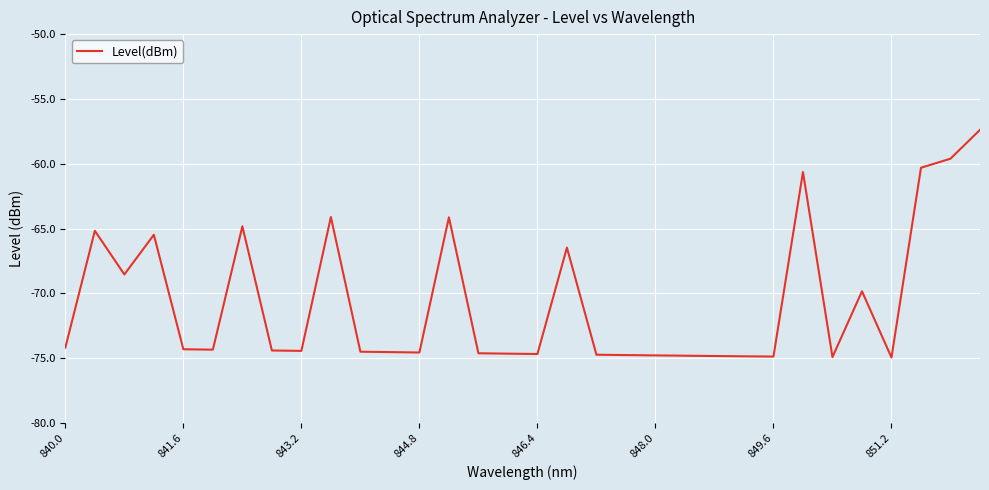

What is the difference between the maximum and minimum values?

17.6